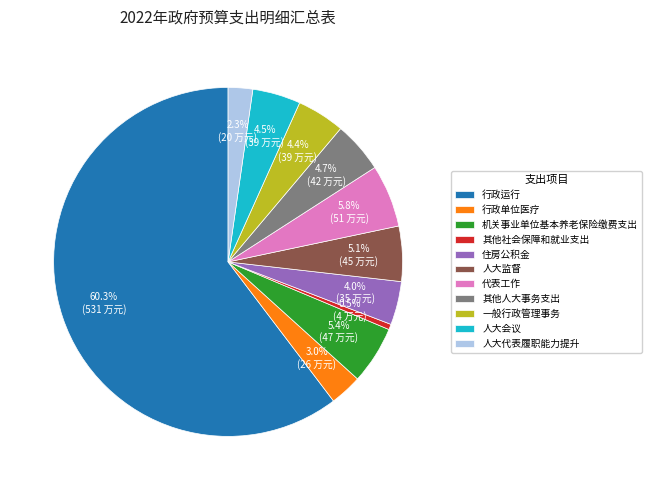

What percentage do 人大代表履职能力提升 and 其他人大事务支出 together represent?

7.0%